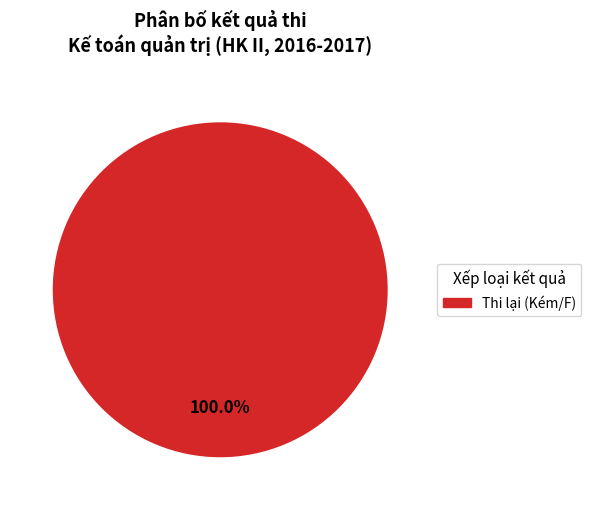

Is there any slice that represents more than half of the pie?

Yes